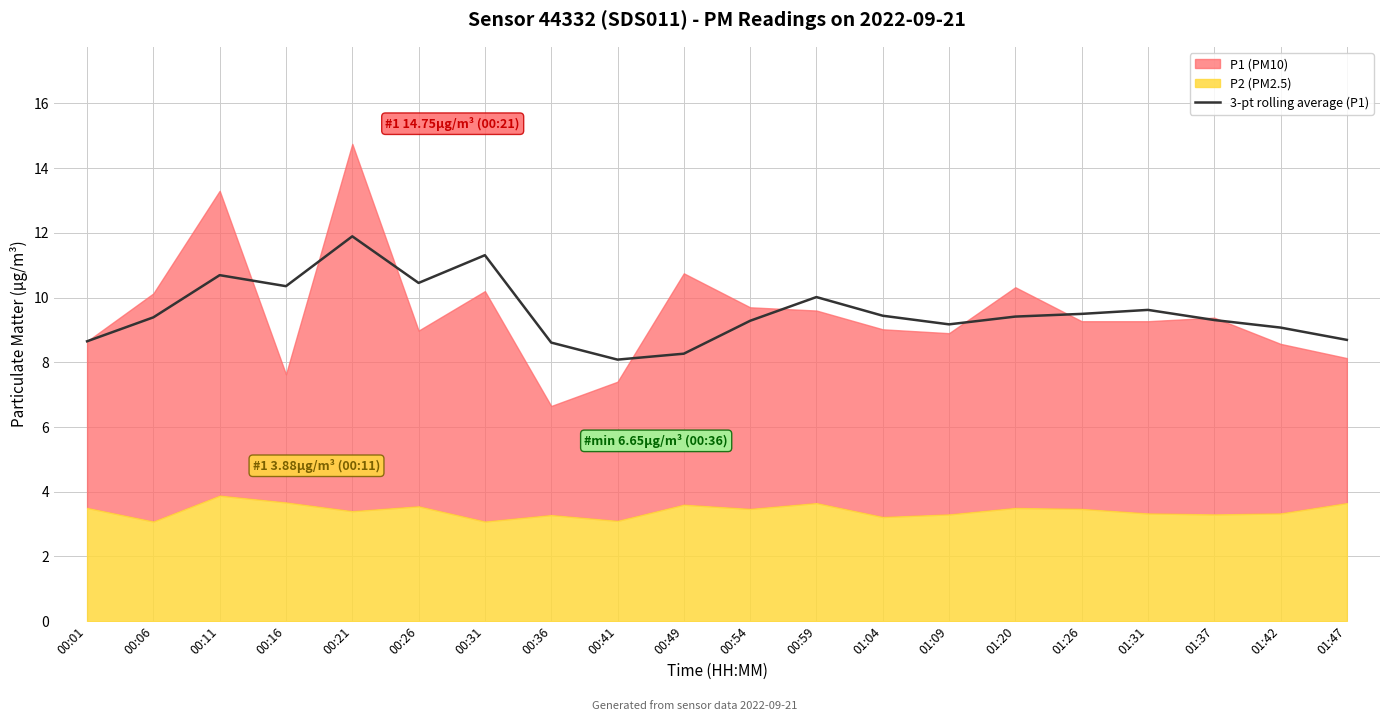

At which category does the data reach its first local peak?

00:11